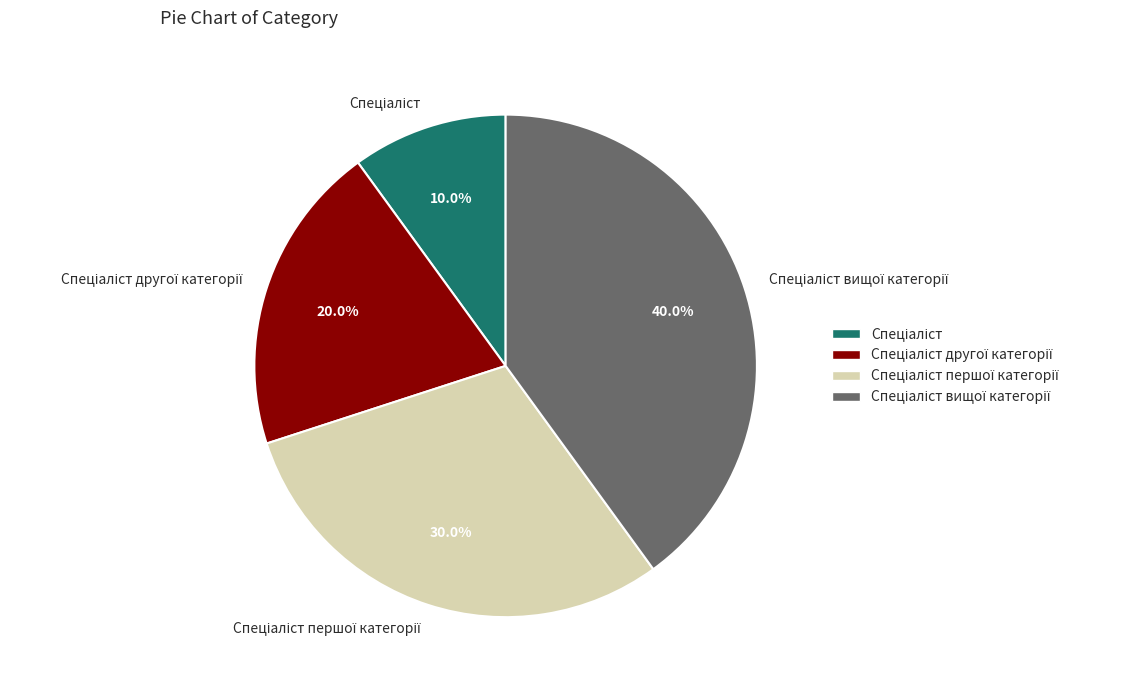

Is there any slice that represents more than half of the pie?

No